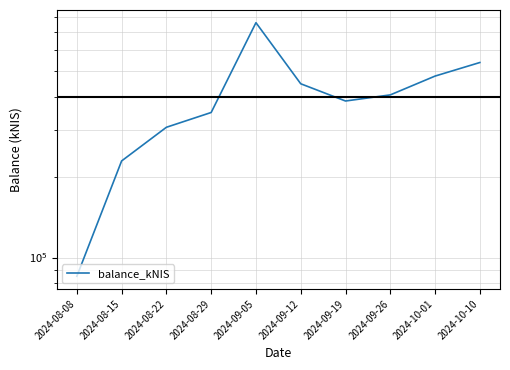

How many points are higher than both their immediate neighbors (excluding endpoints)?

1